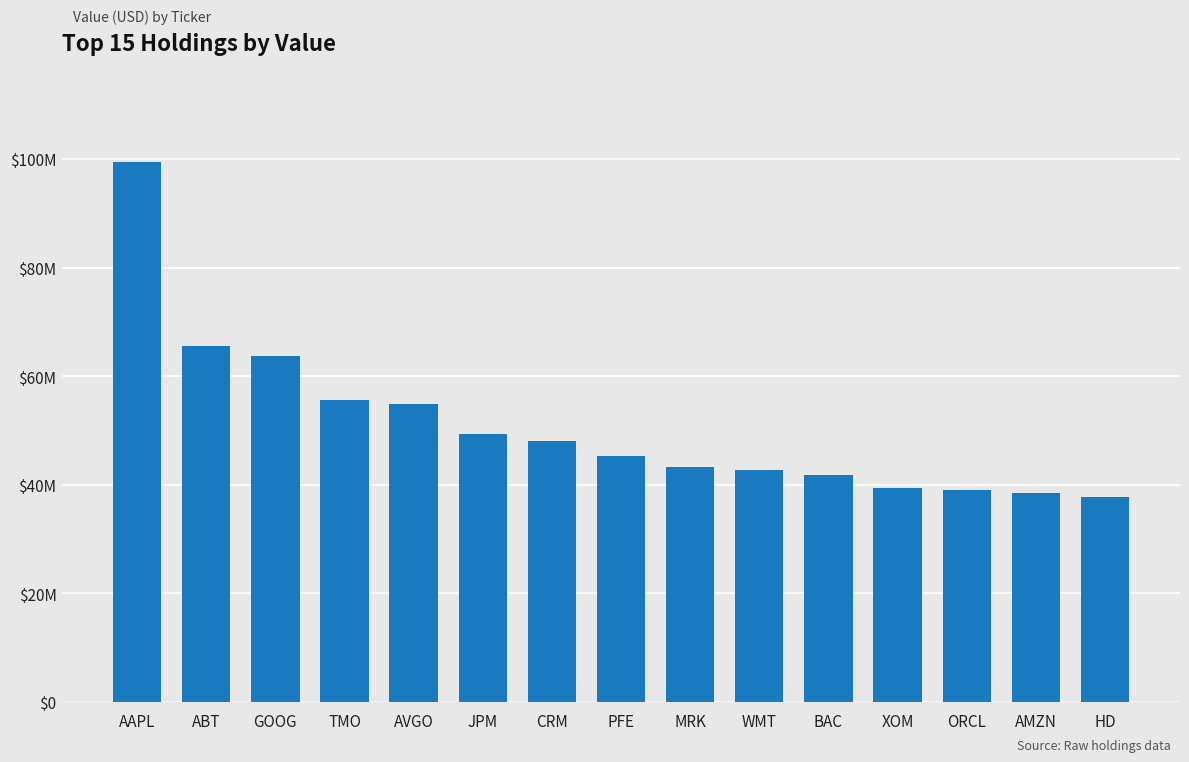

What is the value of the 1st bar from the left?

99512000